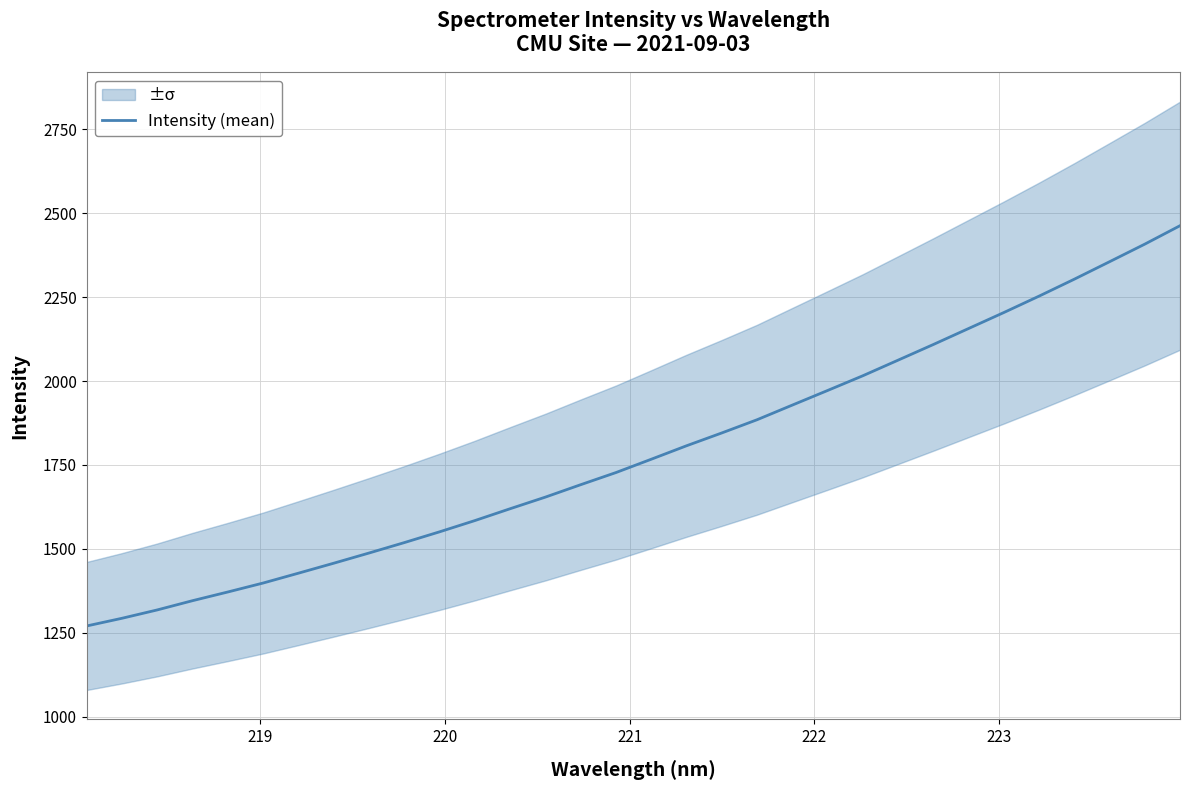

What is the maximum value for Intensity (mean)?

2462.4